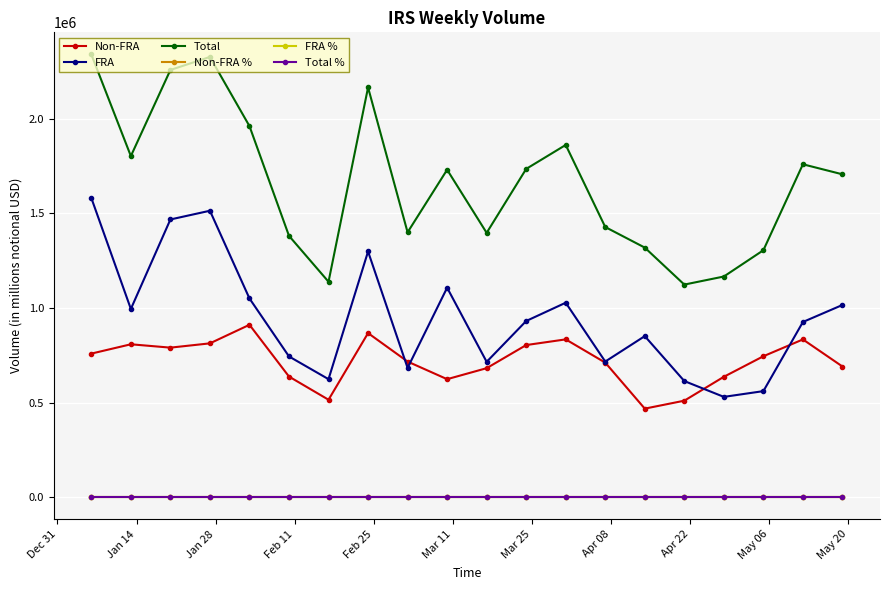

Which series has the largest range (max minus min)?

Total